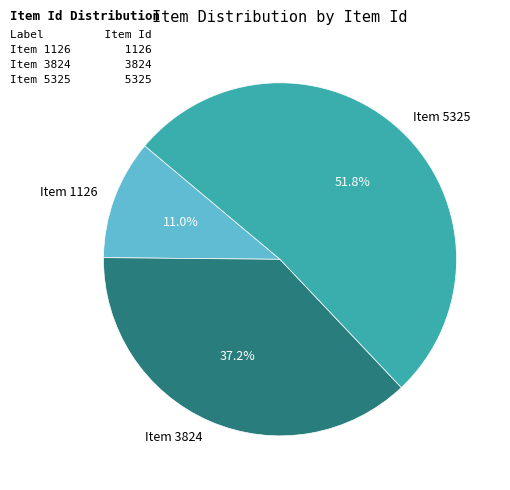

Is Item 5325 the majority of the pie?

Yes